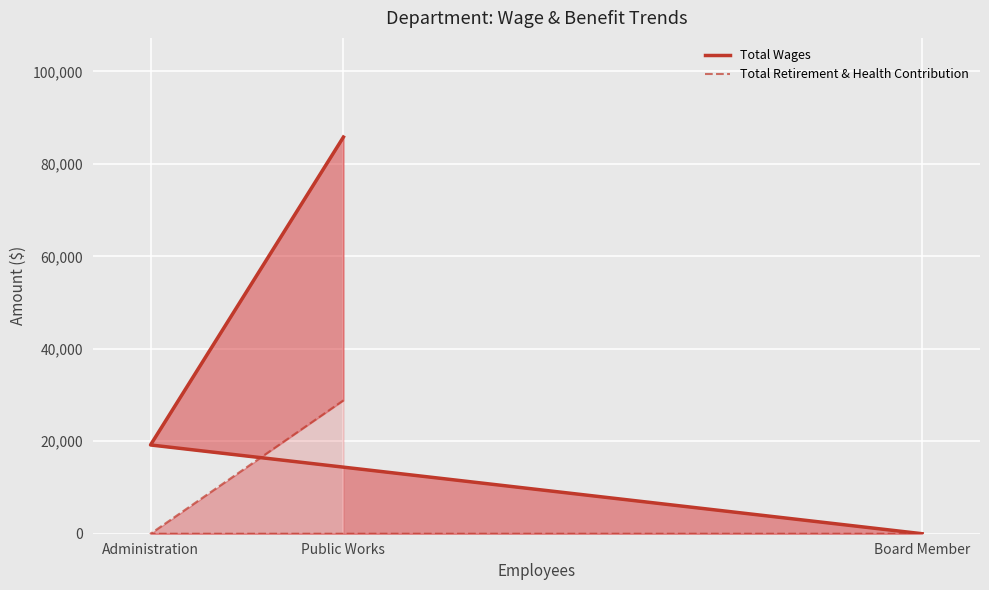

Between Public Works and Board Member, which series saw the biggest shift?

Total Wages